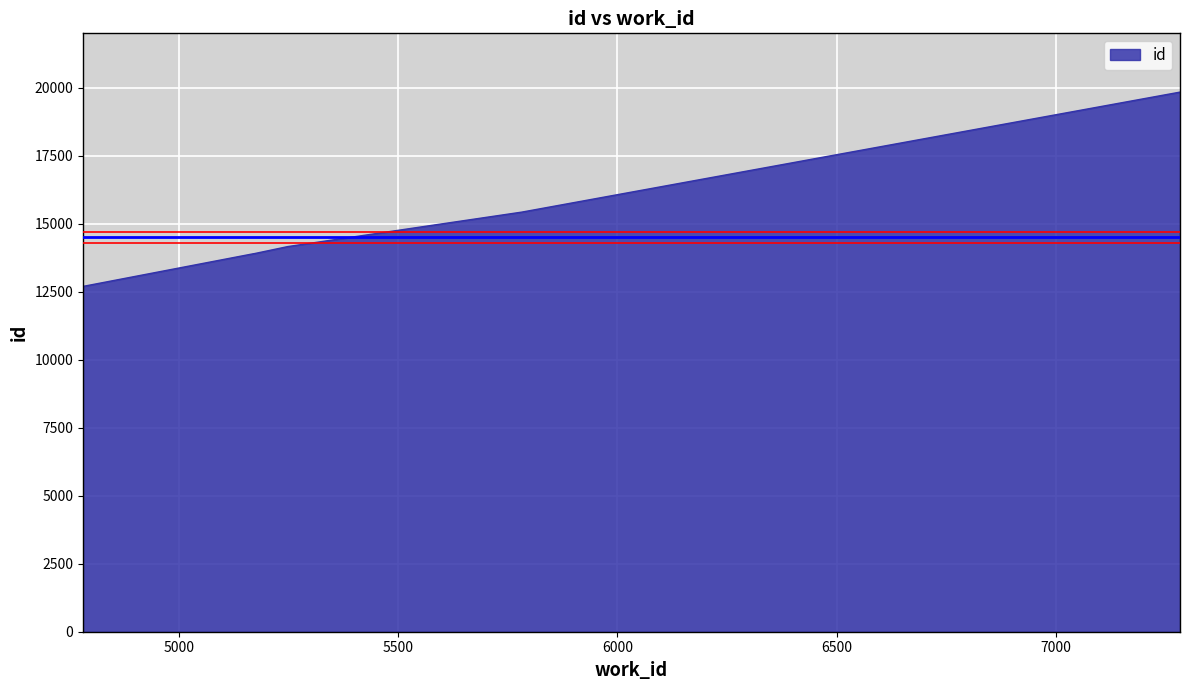

What is the minimum value shown in the chart?

12696